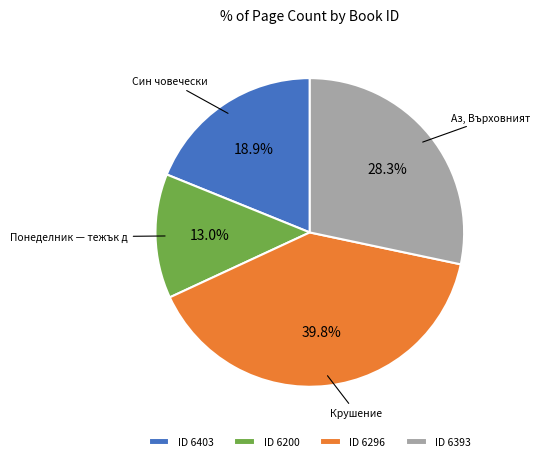

Is ID 6393 the majority of the pie?

No